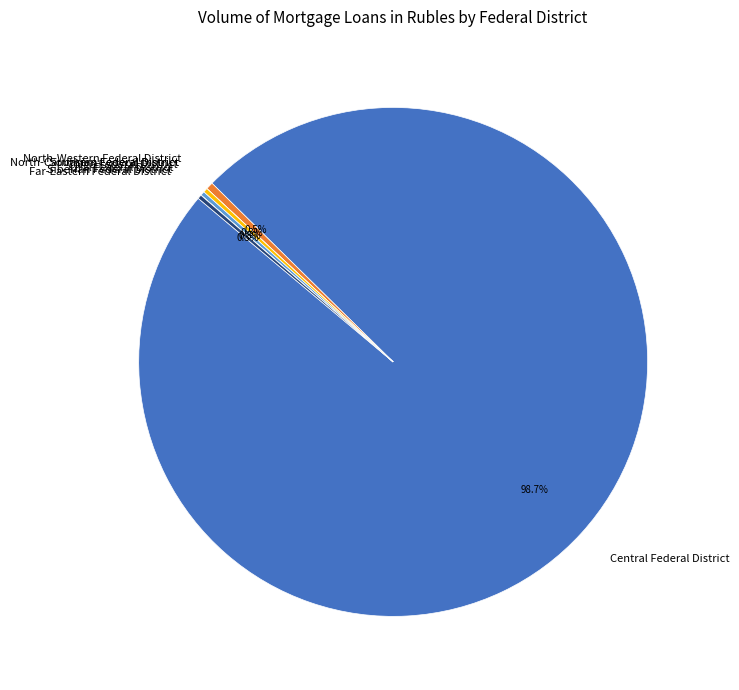

How much of the chart is everything except North-Western Federal District?

99.5%